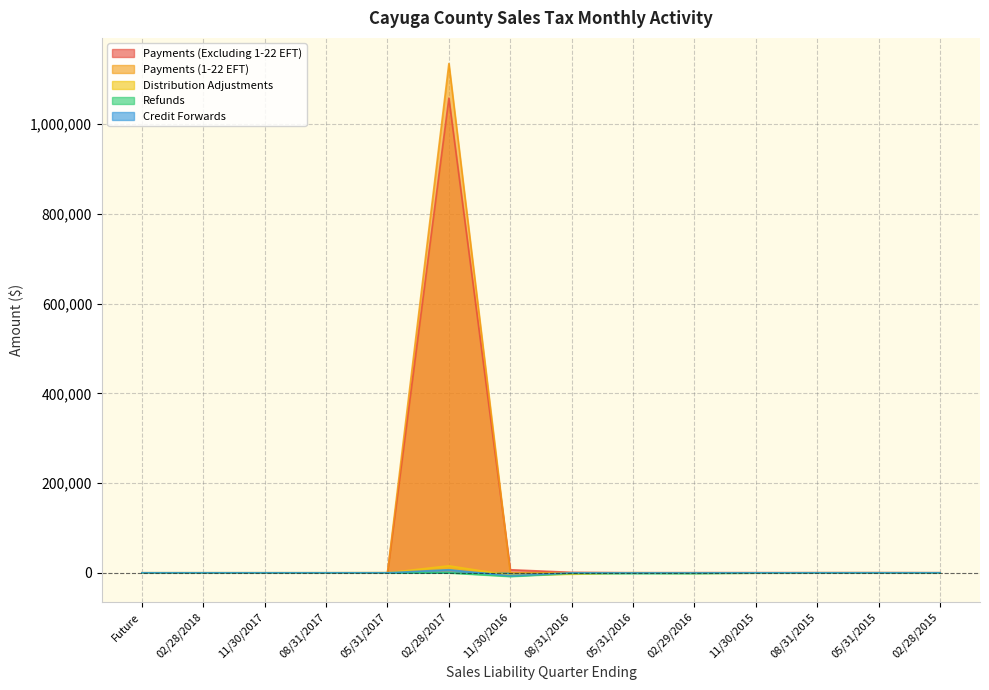

What is the minimum value for Credit Forwards?

-6758.5